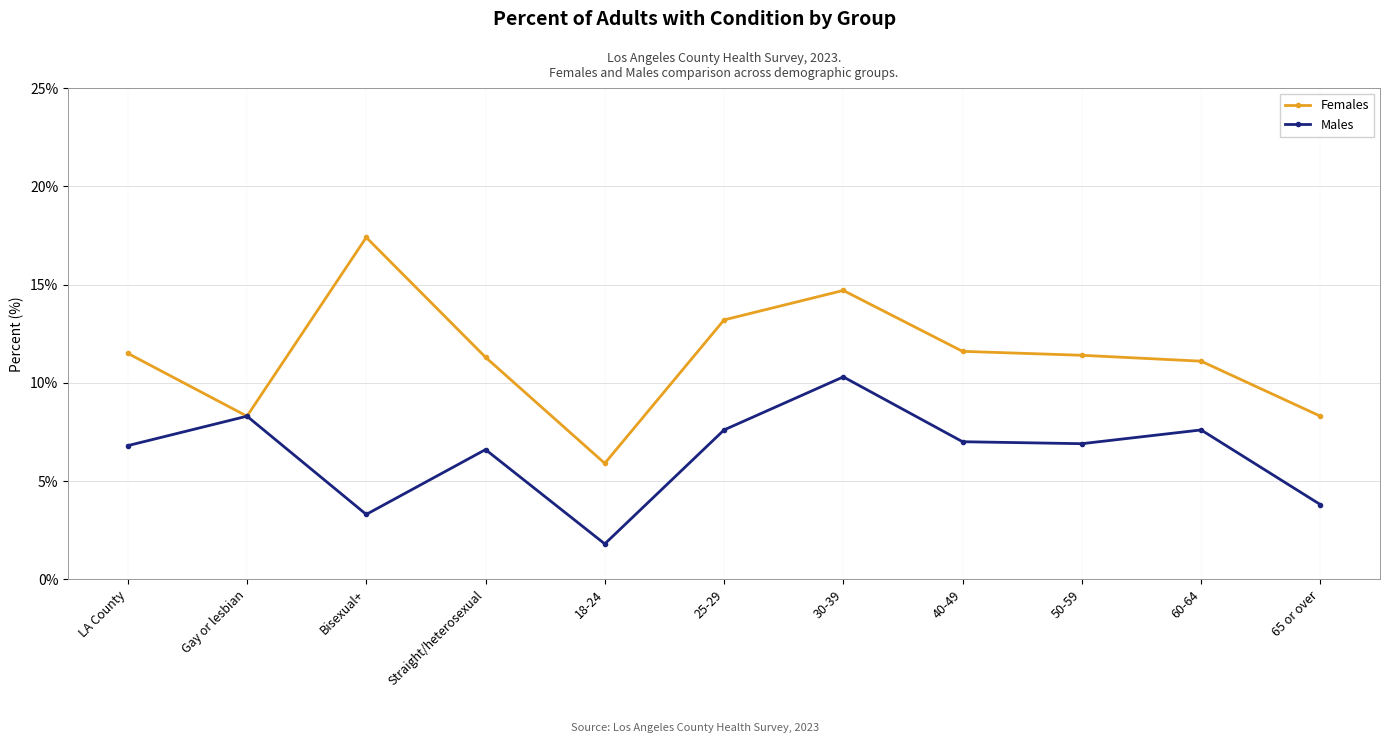

At which category is the sum across all series the highest?

30-39